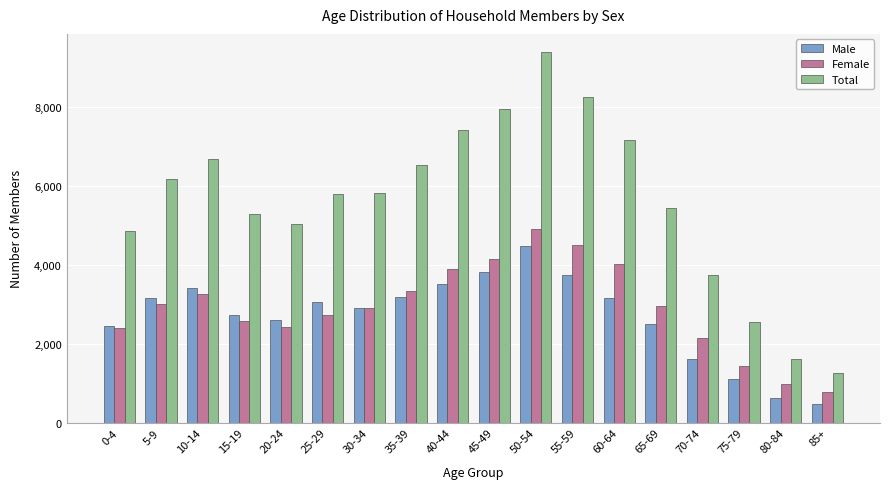

What is the maximum value shown in the chart?

9390.7